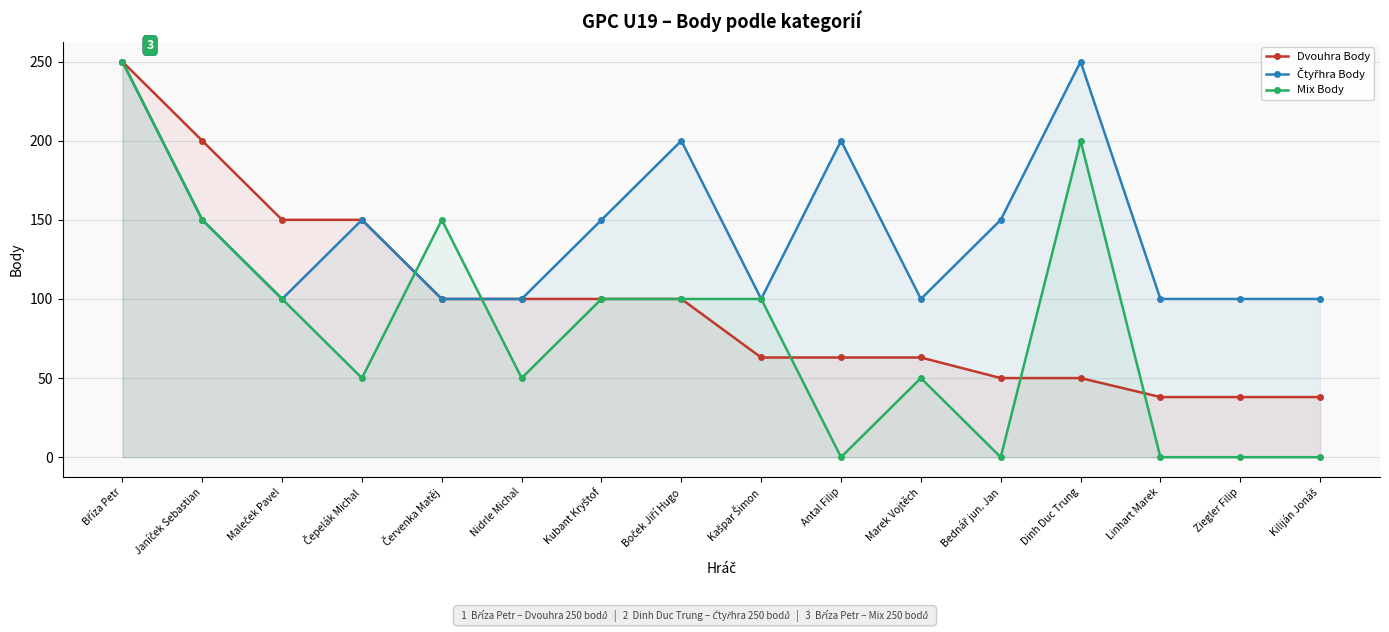

What is the label of the 5th point from the right?

Bednář jun. Jan